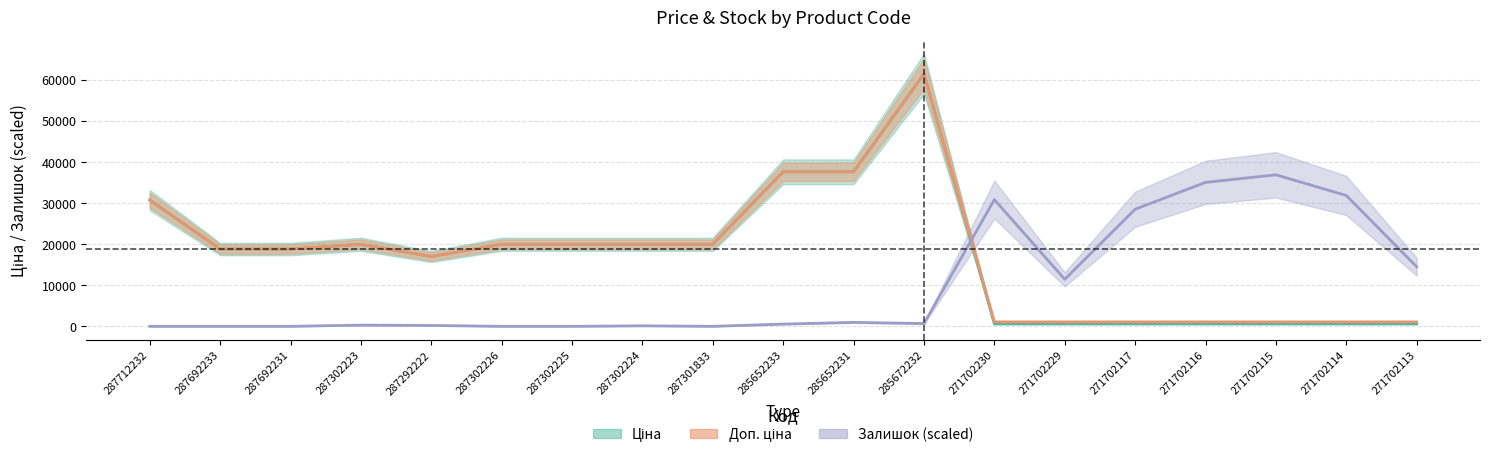

What are all the series names shown in the legend?

Ціна, Доп. ціна, Залишок